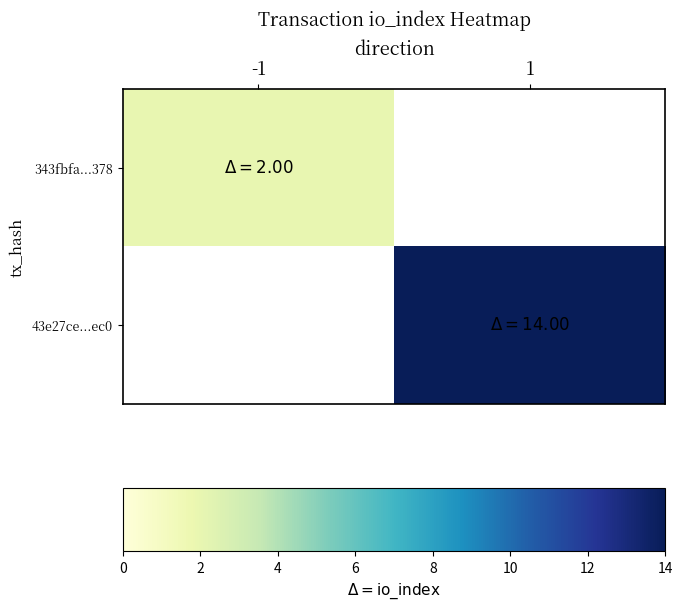

What is the smallest value displayed?

2.0